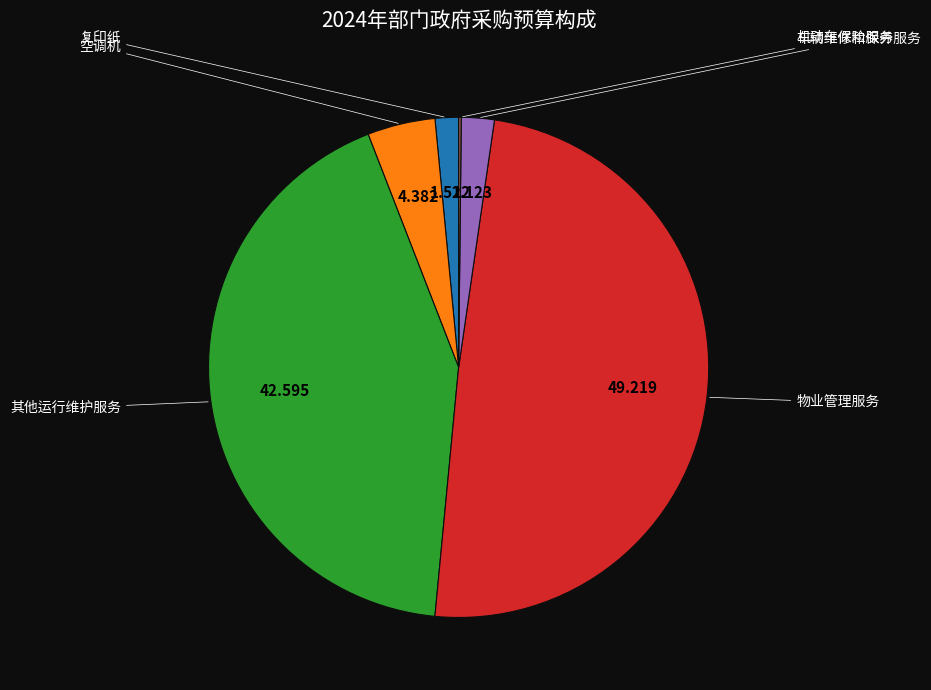

Is there a majority slice in this chart?

No